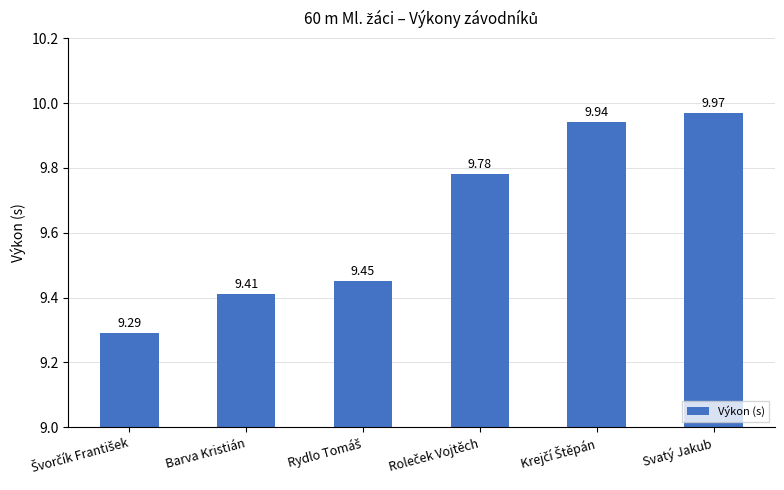

What is the difference between the second highest and second lowest values?

0.5